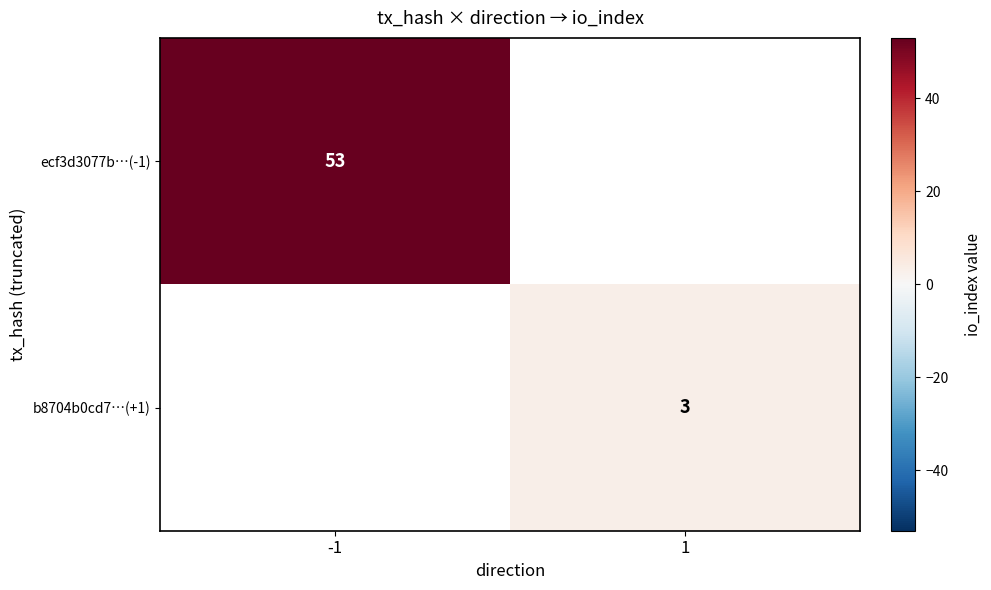

The value of b8704b0cd7…(+1) at 1 is 3. True or false?

True